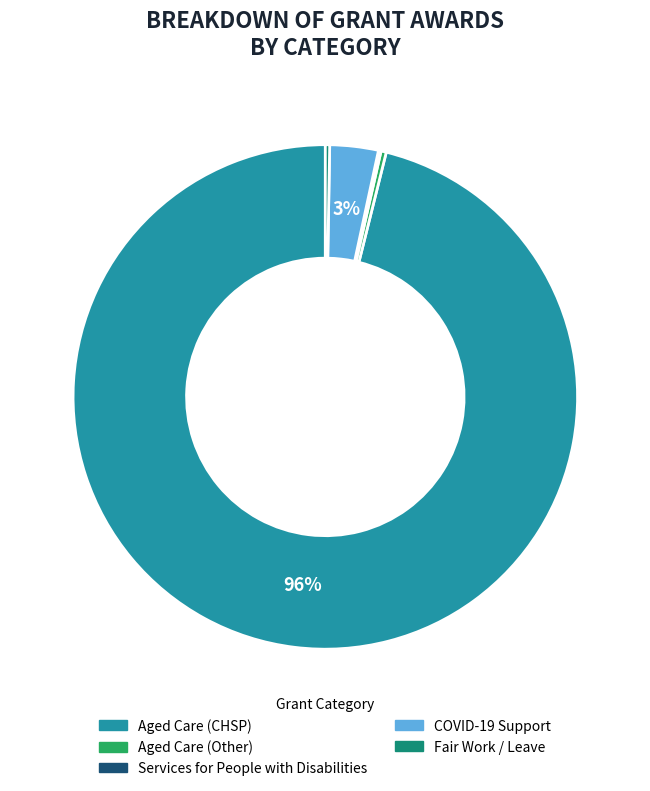

Is there a majority slice in this chart?

Yes